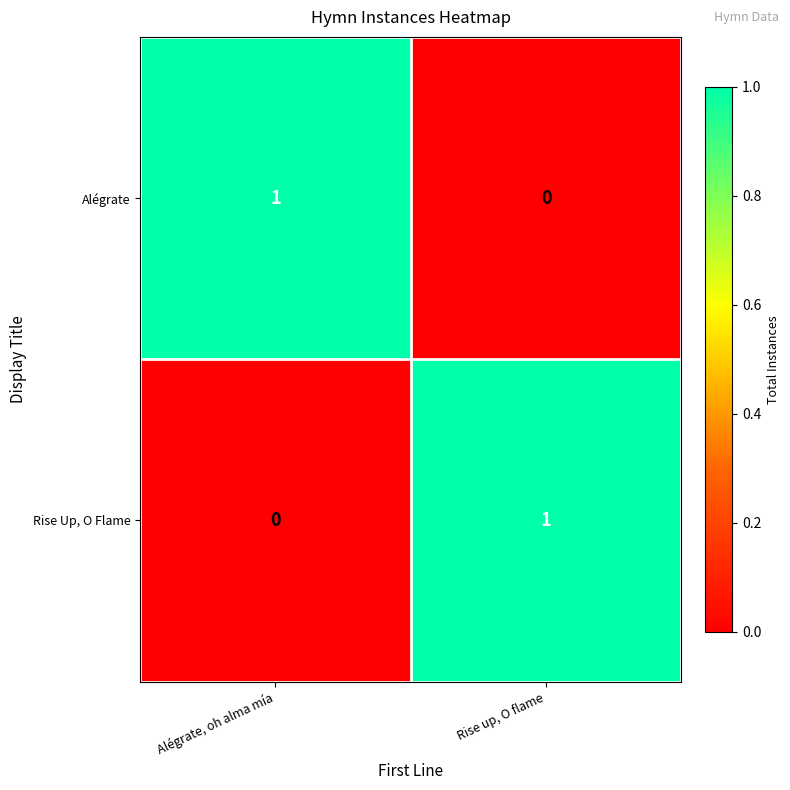

At which label is Alégrate closest to 0?

Rise up, O flame